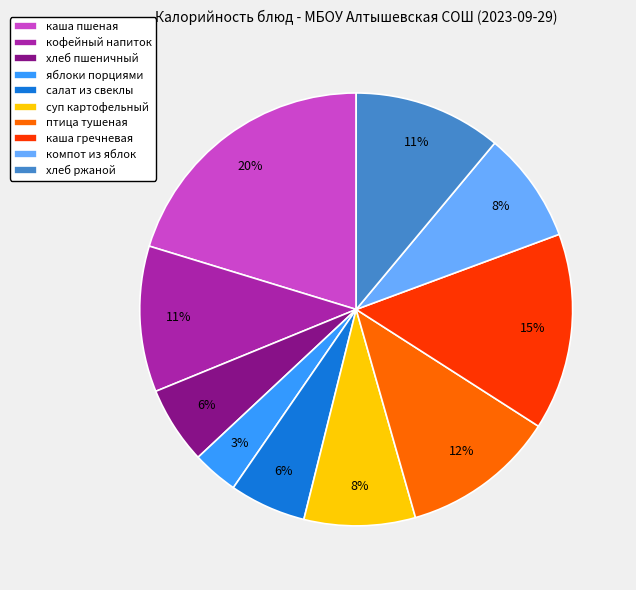

Count the number of slices in the pie.

10